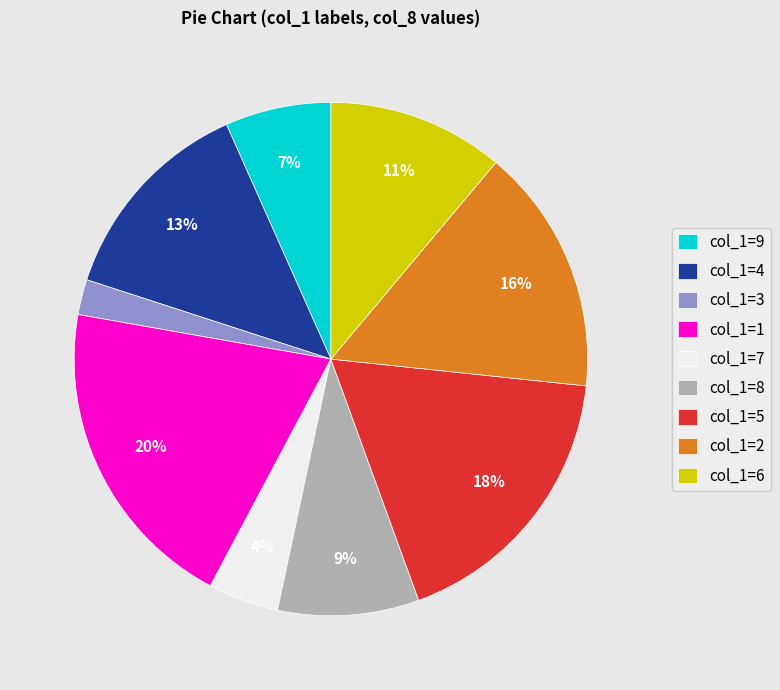

Which slice is the largest?

col_1=1